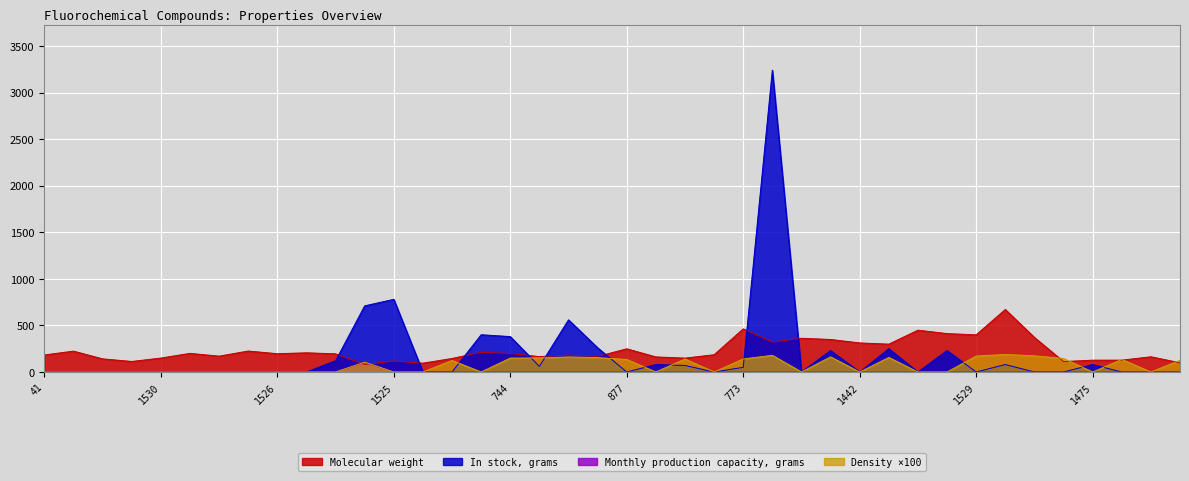

How many data points does each series have?

40